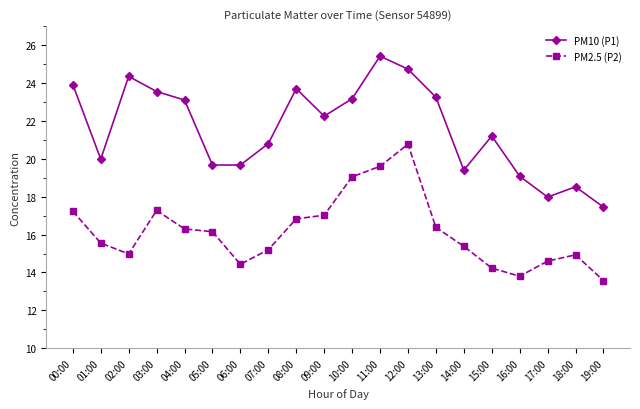

Is this an area chart (filled region under the line)?

No